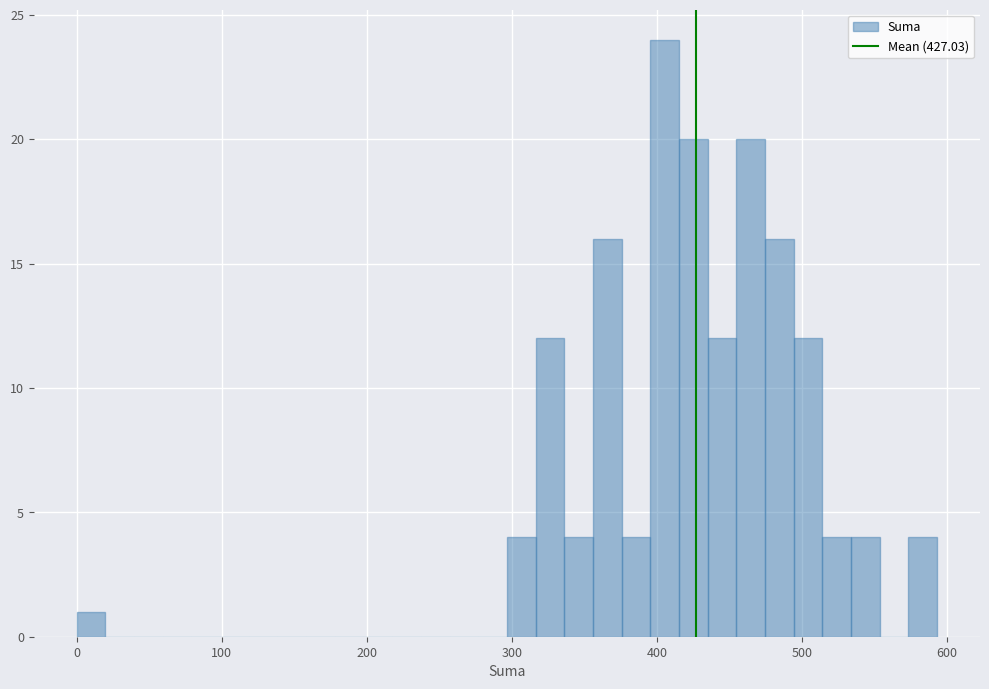

Around what value on the x-axis is the tallest bar? Give the approximate position of its centre, as read against the axis.

410